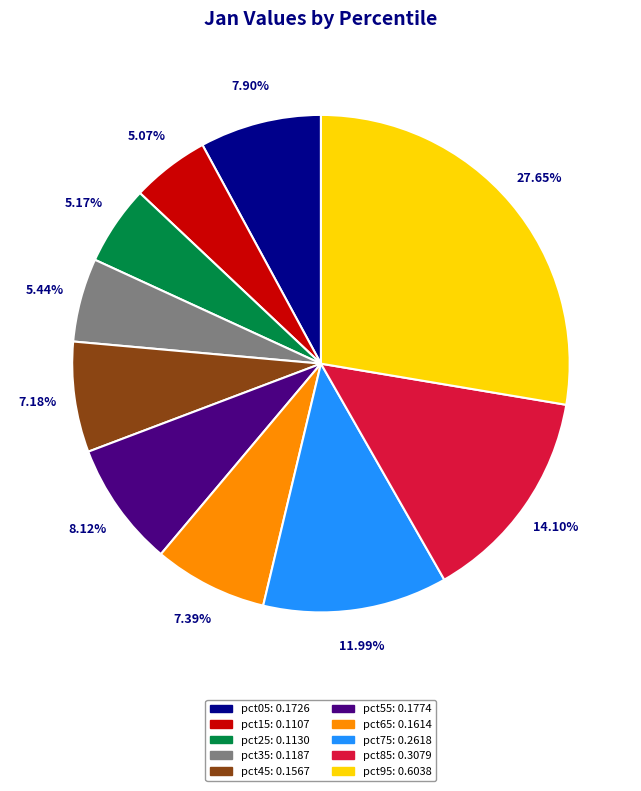

To the nearest percent, what is the combined percentage of pct25 and pct55?

13%